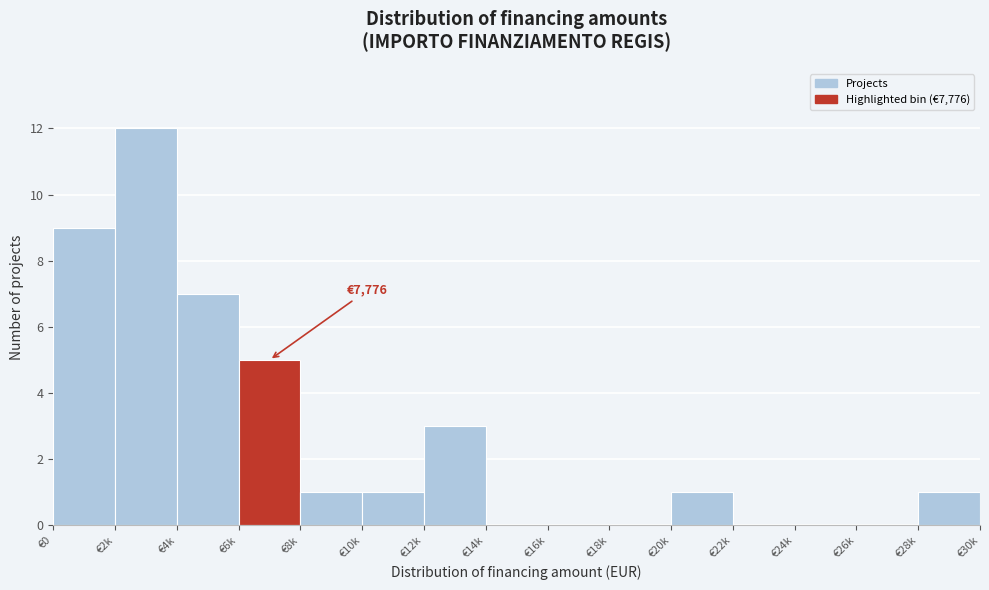

Reading right to left, transcribe all the data shown in this chart.

€28k=1	€26k=0	€24k=0	€22k=0	€20k=1	€18k=0	€16k=0	€14k=0	€12k=3	€10k=1	€8k=1	€6k=5	€4k=7	€2k=12	€0=9